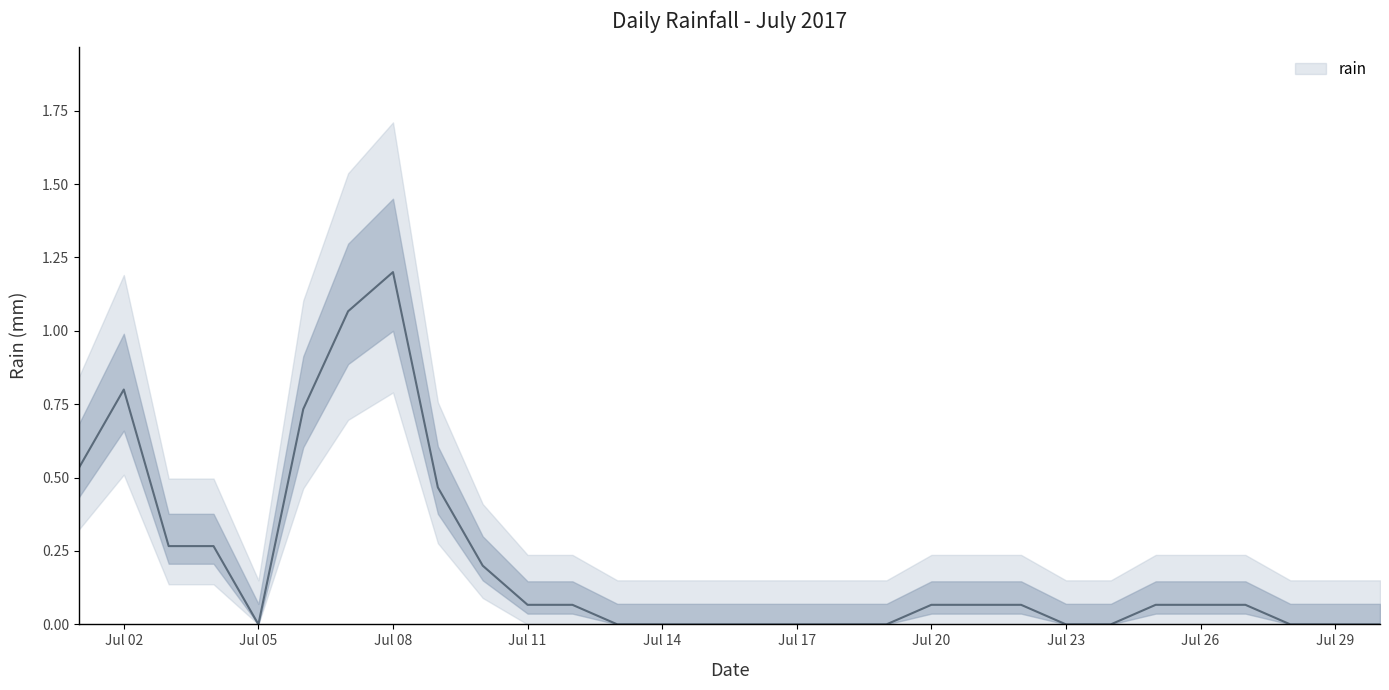

Count the number of categories in the chart.

30